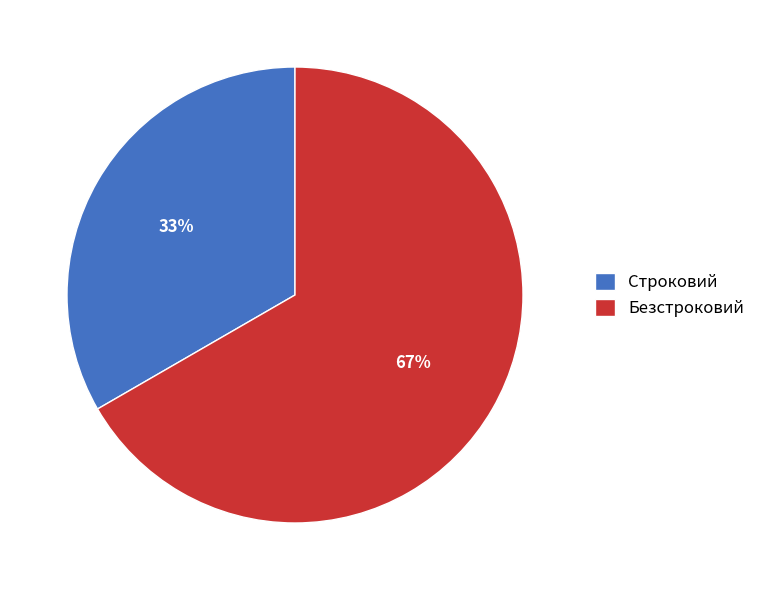

Which category has the biggest portion of the pie?

Безстроковий